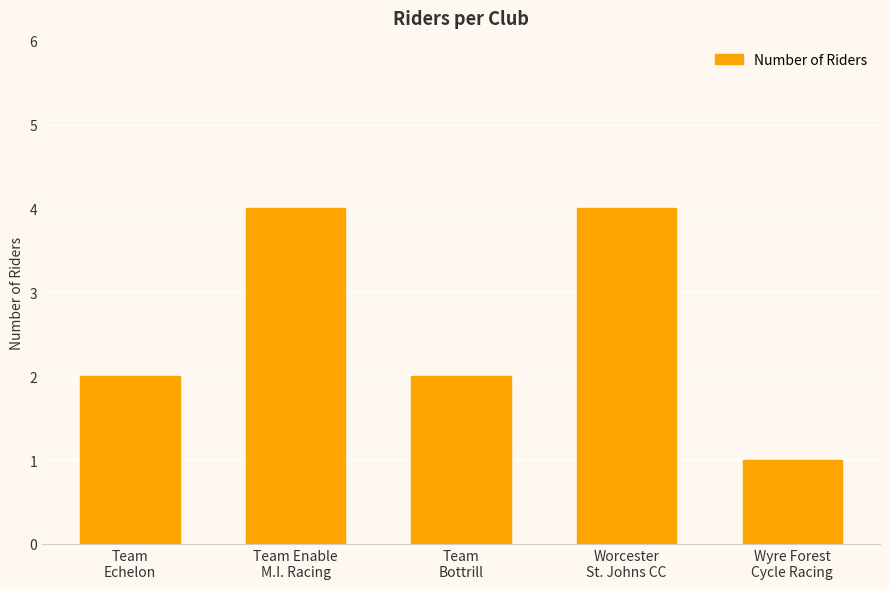

What is the change in value from Team
Bottrill to Worcester
St. Johns CC?

+2